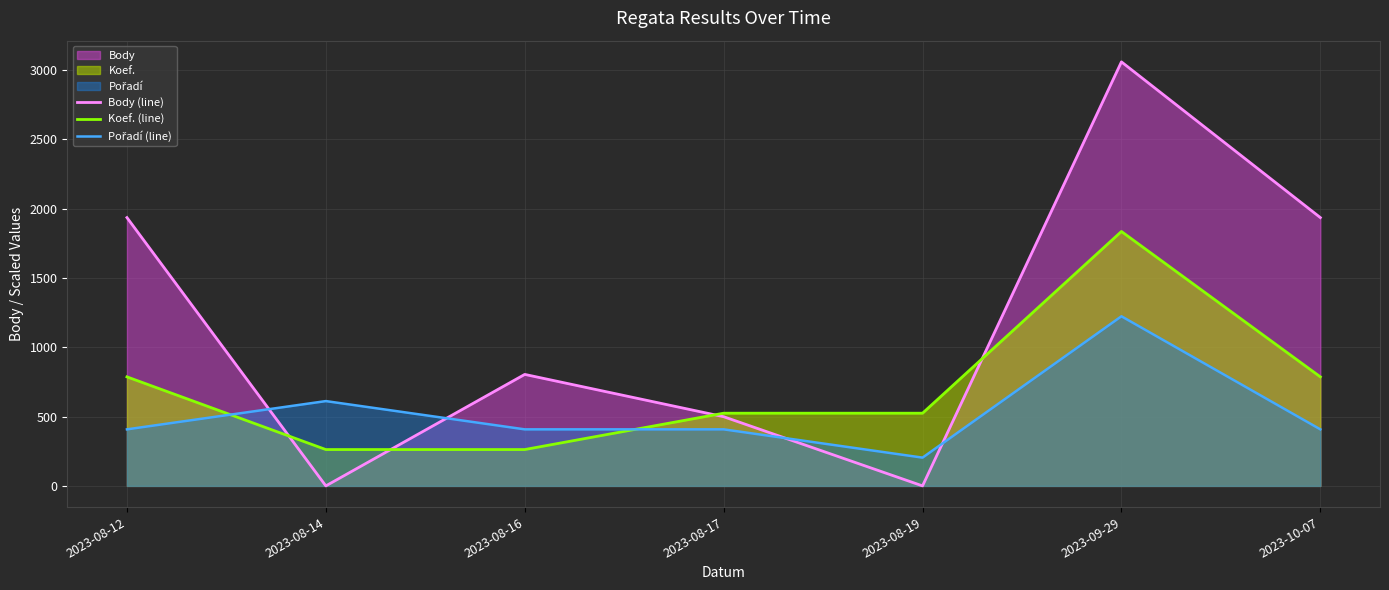

How many categories are shown in the chart?

7